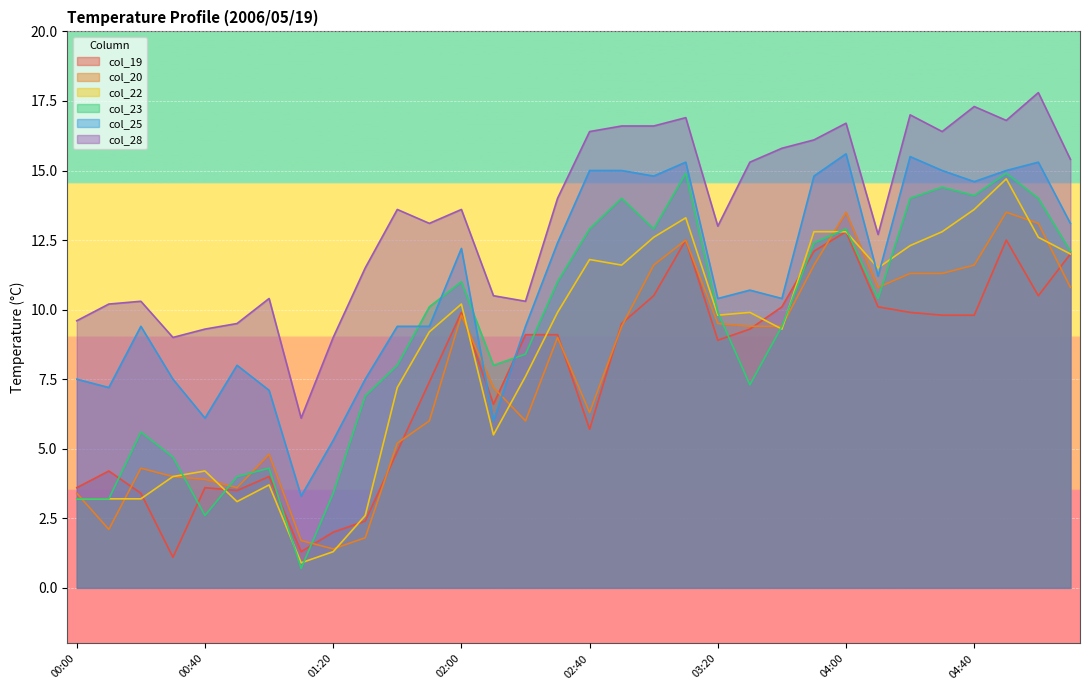

At which category does col_25 reach its first local valley?

00:10